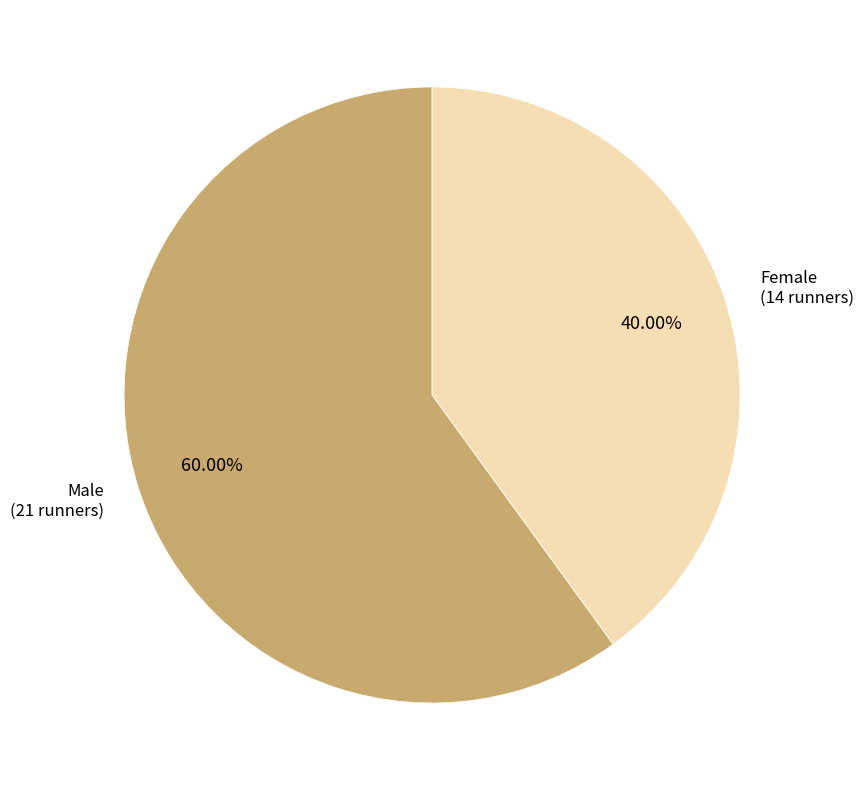

To the nearest percent, what portion does Female represent?

40%